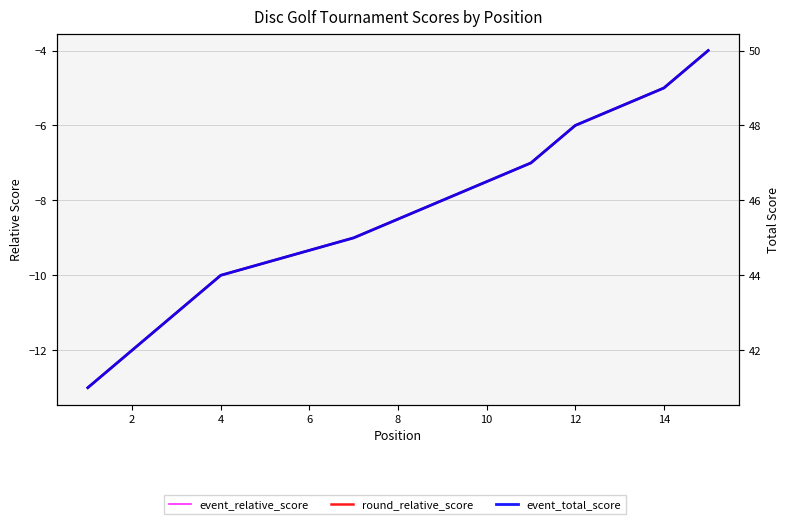

What is the label of the 11th point from the right?

4